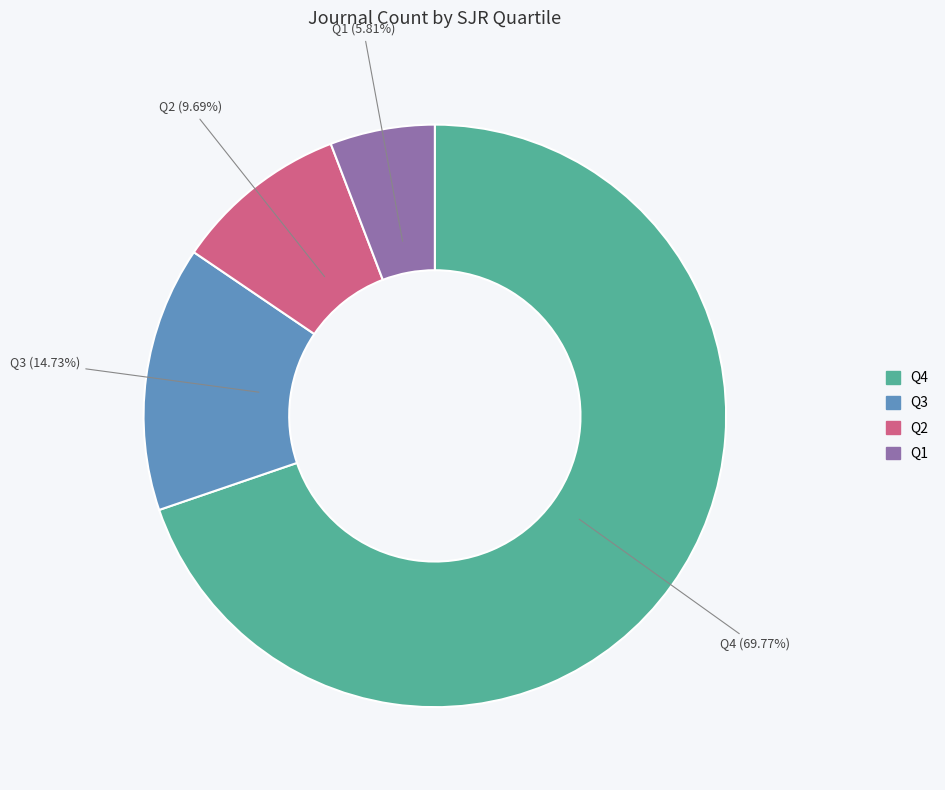

Is there any slice that represents more than half of the pie?

Yes